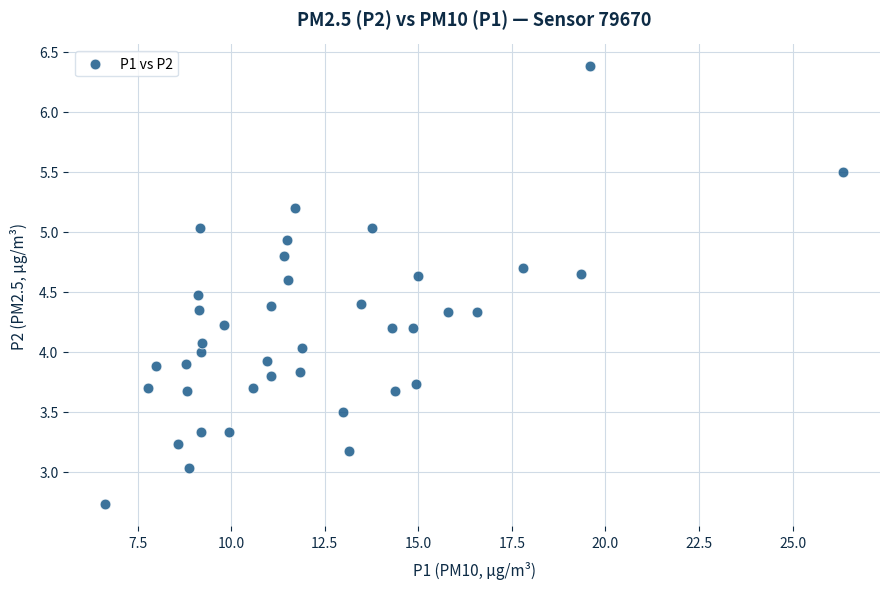

What is the range of X values (max minus min)?

19.7